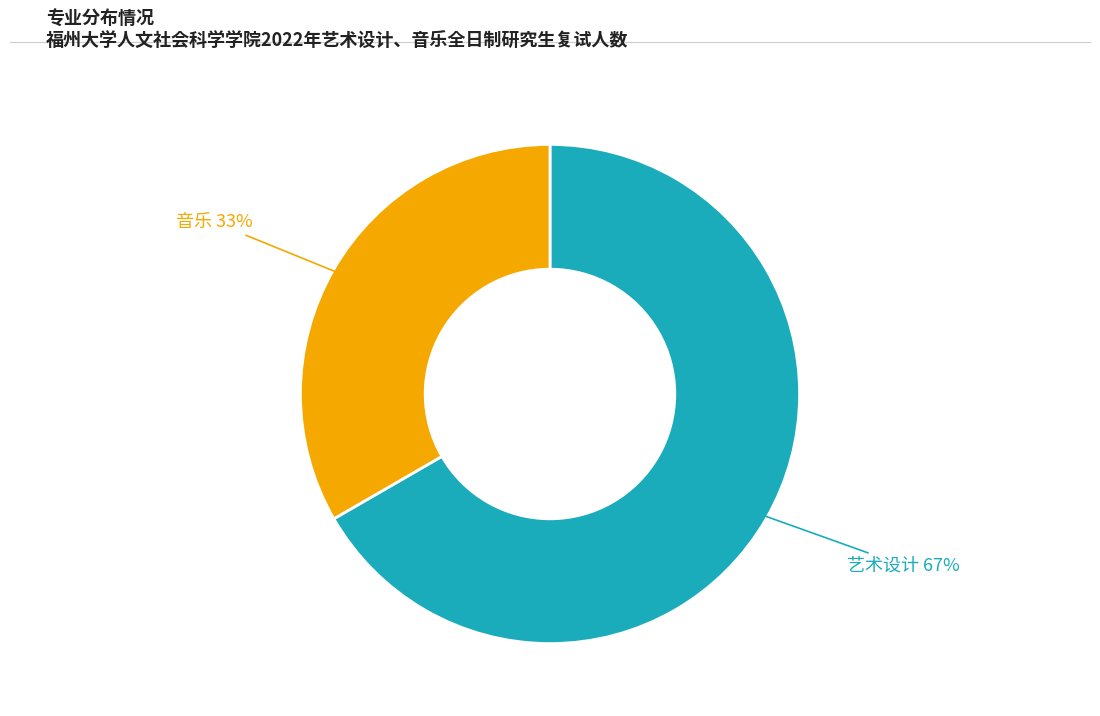

Does any single category account for the majority?

Yes